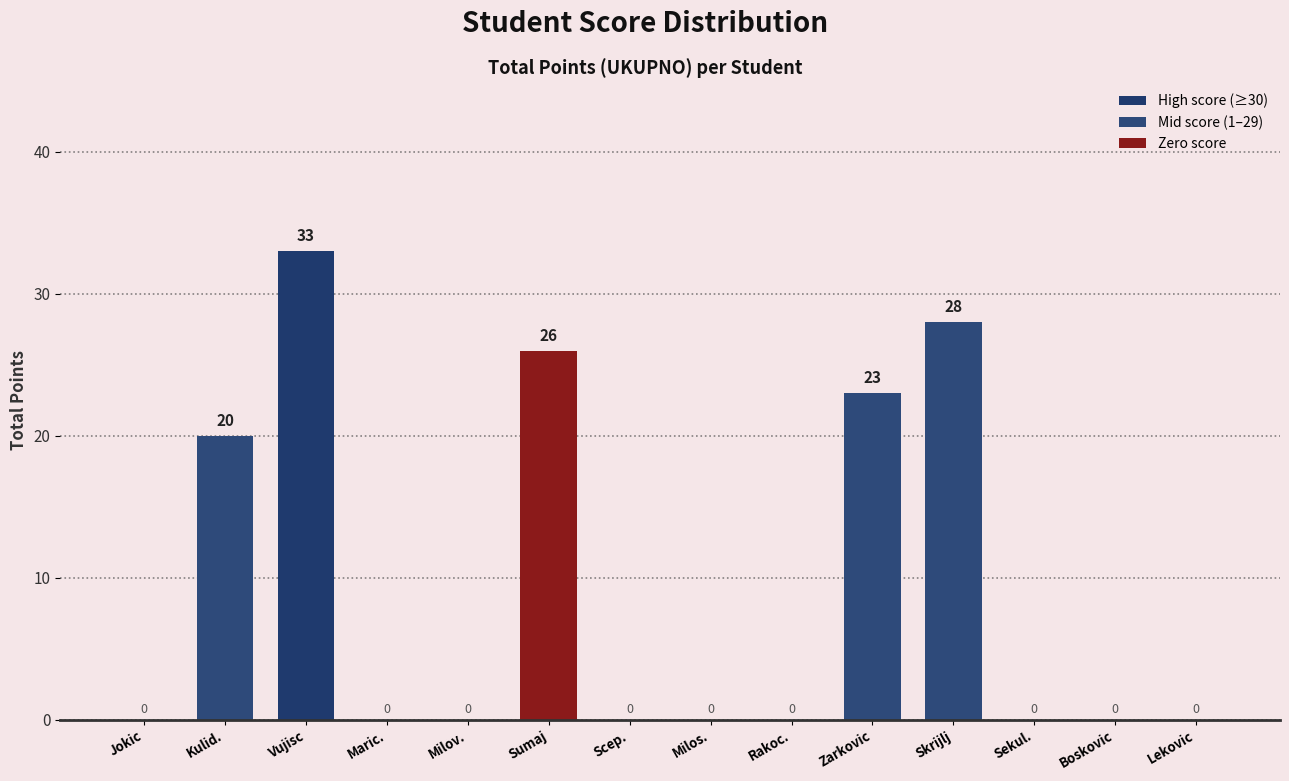

Are the bars horizontal?

No